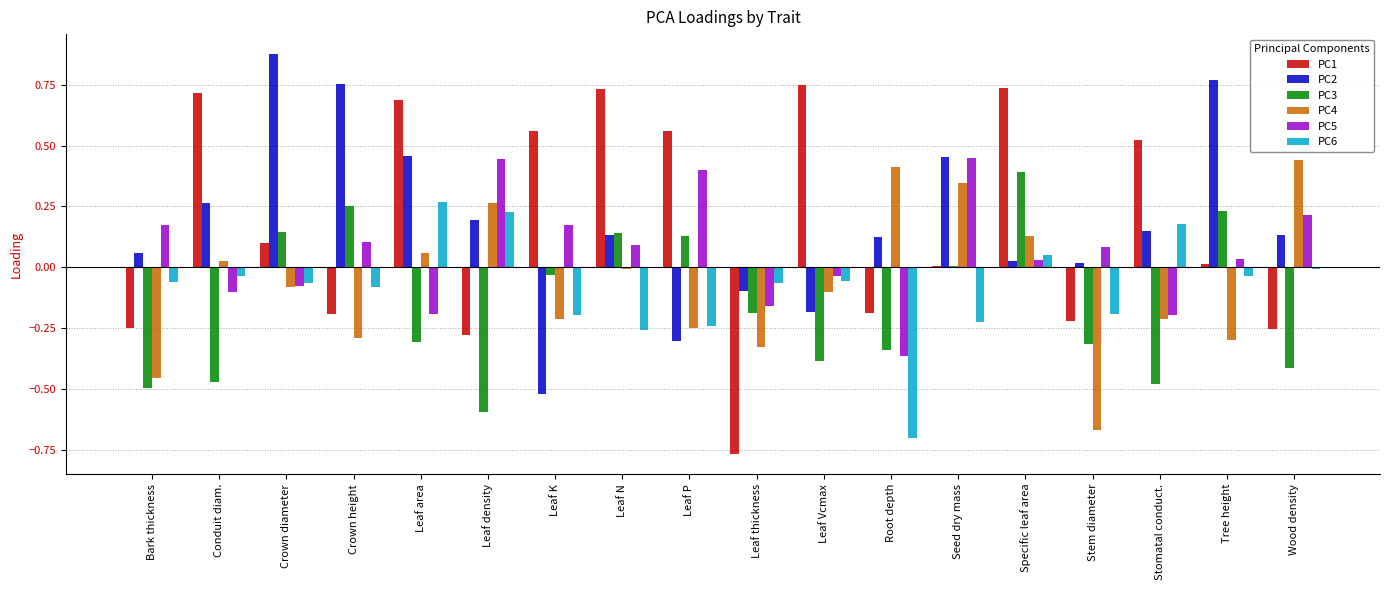

The PC1 series shows 0.2 at Leaf K. True or false?

False